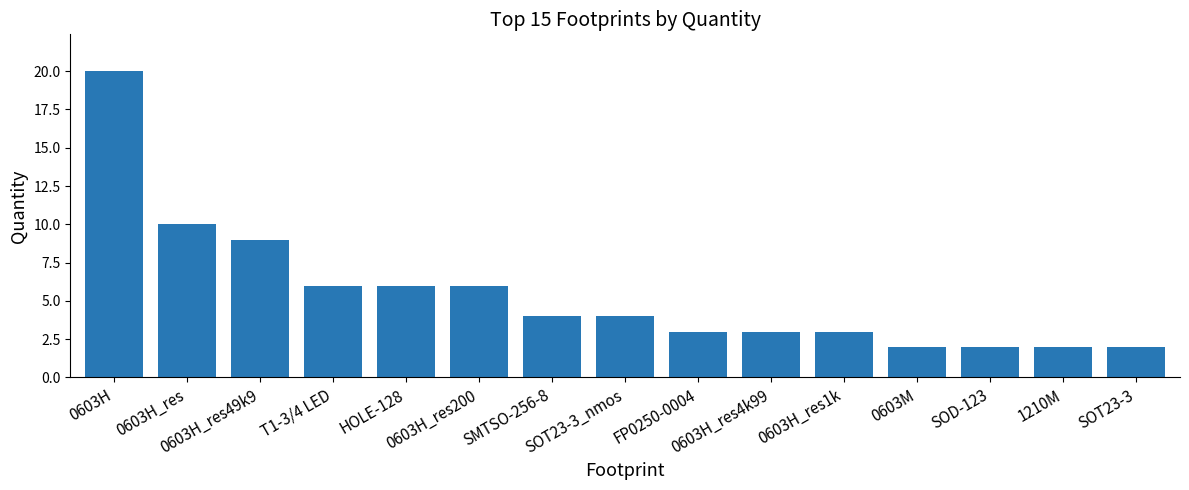

Does the chart contain stacked bars?

No